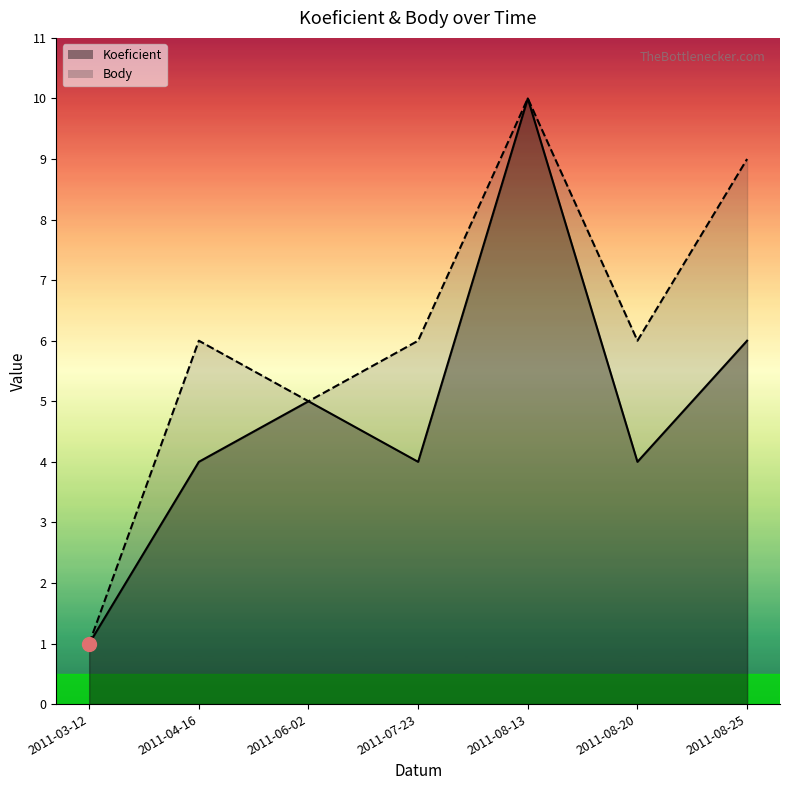

What is the minimum value for Koeficient?

1